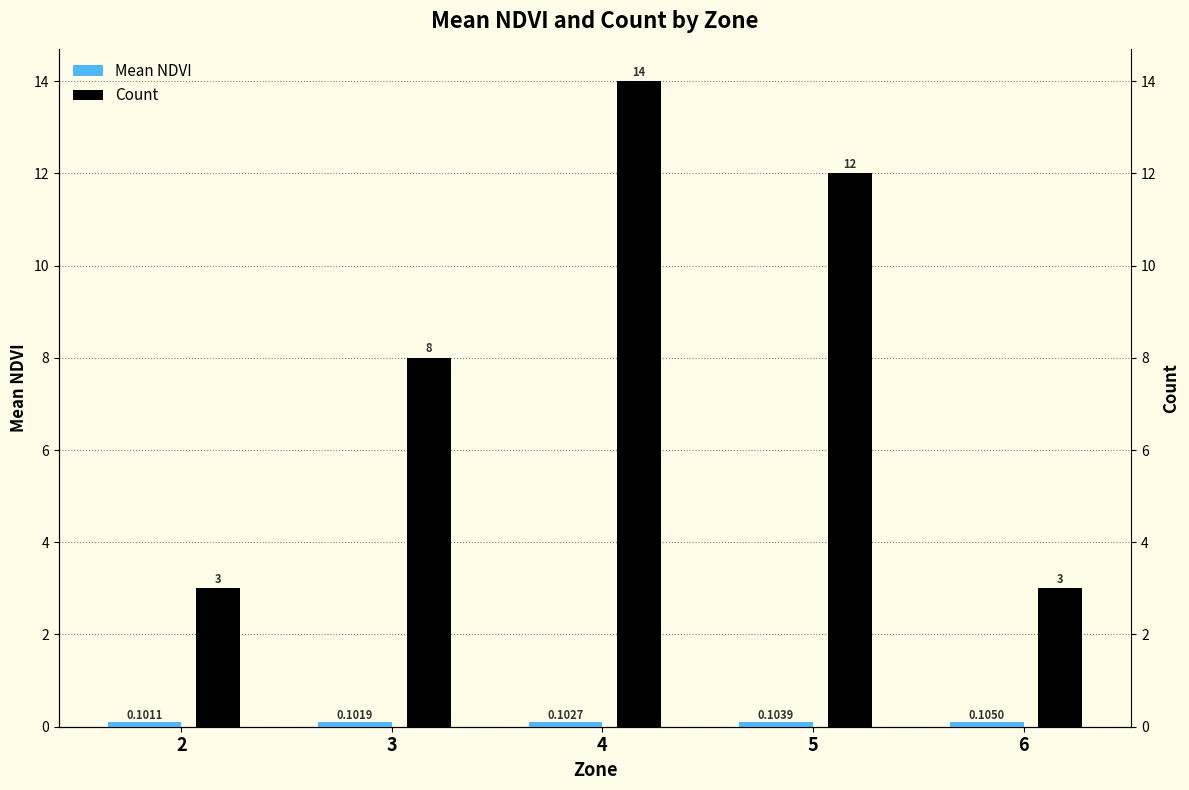

Is it true that Mean NDVI equals 0.1 at 4?

True